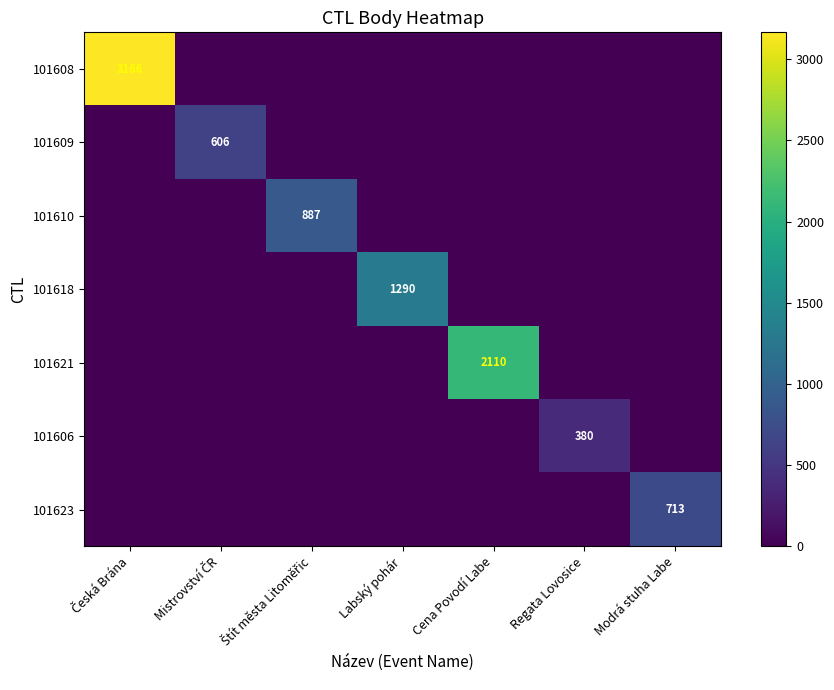

Count the number of categories in the chart.

7